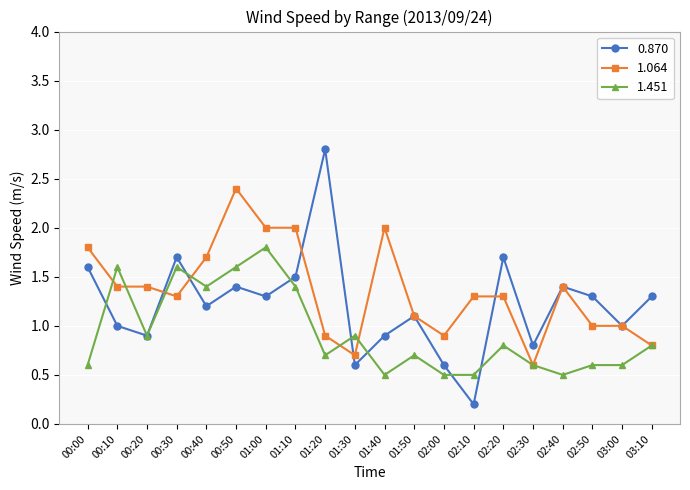

The 0.870 series shows 1.7 at 00:30. True or false?

True